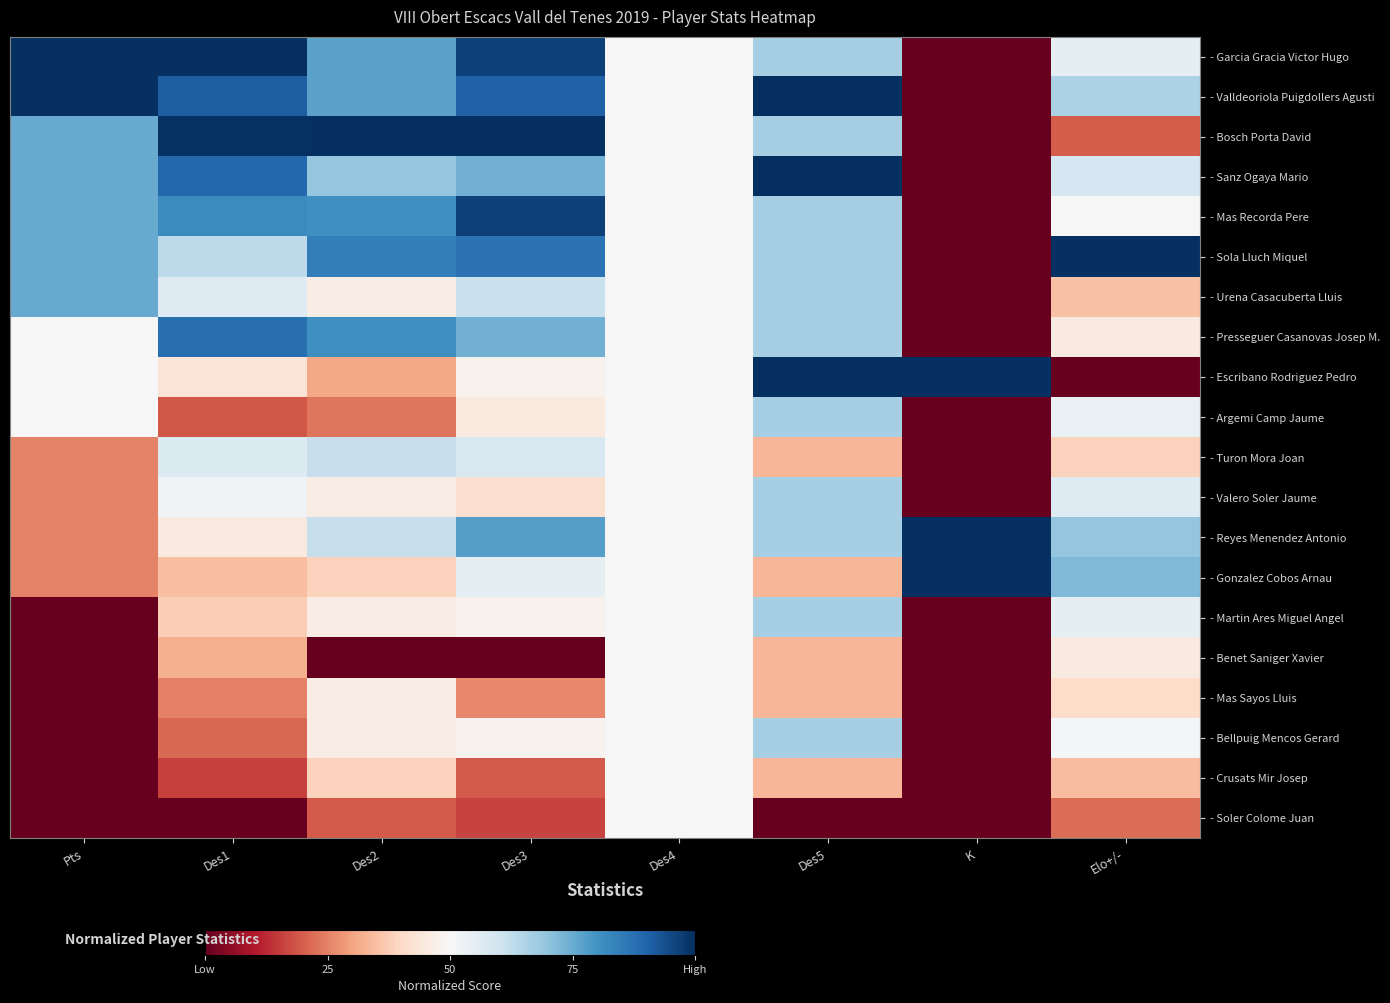

Reading left to right, transcribe all the data shown in this chart.

- Garcia Gracia Victor Hugo: Pts=1.0	Des1=1.0	Des2=0.8	Des3=1.0	Des4=0.5	Des5=0.7	K=0.0	Elo+/-=0.5
- Valldeoriola Puigdollers Agusti: Pts=1.0	Des1=0.9	Des2=0.8	Des3=0.9	Des4=0.5	Des5=1.0	K=0.0	Elo+/-=0.7
- Bosch Porta David: Pts=0.8	Des1=1.0	Des2=1.0	Des3=1.0	Des4=0.5	Des5=0.7	K=0.0	Elo+/-=0.2
- Sanz Ogaya Mario: Pts=0.8	Des1=0.9	Des2=0.7	Des3=0.7	Des4=0.5	Des5=1.0	K=0.0	Elo+/-=0.6
- Mas Recorda Pere: Pts=0.8	Des1=0.8	Des2=0.8	Des3=1.0	Des4=0.5	Des5=0.7	K=0.0	Elo+/-=0.5
- Sola Lluch Miquel: Pts=0.8	Des1=0.6	Des2=0.8	Des3=0.9	Des4=0.5	Des5=0.7	K=0.0	Elo+/-=1.0
- Urena Casacuberta Lluis: Pts=0.8	Des1=0.6	Des2=0.5	Des3=0.6	Des4=0.5	Des5=0.7	K=0.0	Elo+/-=0.4
- Presseguer Casanovas Josep M.: Pts=0.5	Des1=0.9	Des2=0.8	Des3=0.7	Des4=0.5	Des5=0.7	K=0.0	Elo+/-=0.5
- Escribano Rodriguez Pedro: Pts=0.5	Des1=0.4	Des2=0.3	Des3=0.5	Des4=0.5	Des5=1.0	K=1.0	Elo+/-=0.0
- Argemi Camp Jaume: Pts=0.5	Des1=0.2	Des2=0.2	Des3=0.5	Des4=0.5	Des5=0.7	K=0.0	Elo+/-=0.5
- Turon Mora Joan: Pts=0.2	Des1=0.6	Des2=0.6	Des3=0.6	Des4=0.5	Des5=0.3	K=0.0	Elo+/-=0.4
- Valero Soler Jaume: Pts=0.2	Des1=0.5	Des2=0.5	Des3=0.4	Des4=0.5	Des5=0.7	K=0.0	Elo+/-=0.6
- Reyes Menendez Antonio: Pts=0.2	Des1=0.5	Des2=0.6	Des3=0.8	Des4=0.5	Des5=0.7	K=1.0	Elo+/-=0.7
- Gonzalez Cobos Arnau: Pts=0.2	Des1=0.4	Des2=0.4	Des3=0.5	Des4=0.5	Des5=0.3	K=1.0	Elo+/-=0.7
- Martin Ares Miguel Angel: Pts=0.0	Des1=0.4	Des2=0.5	Des3=0.5	Des4=0.5	Des5=0.7	K=0.0	Elo+/-=0.5
- Benet Saniger Xavier: Pts=0.0	Des1=0.3	Des2=0.0	Des3=0.0	Des4=0.5	Des5=0.3	K=0.0	Elo+/-=0.5
- Mas Sayos Lluis: Pts=0.0	Des1=0.2	Des2=0.5	Des3=0.3	Des4=0.5	Des5=0.3	K=0.0	Elo+/-=0.4
- Bellpuig Mencos Gerard: Pts=0.0	Des1=0.2	Des2=0.5	Des3=0.5	Des4=0.5	Des5=0.7	K=0.0	Elo+/-=0.5
- Crusats Mir Josep: Pts=0.0	Des1=0.2	Des2=0.4	Des3=0.2	Des4=0.5	Des5=0.3	K=0.0	Elo+/-=0.3
- Soler Colome Juan: Pts=0.0	Des1=0.0	Des2=0.2	Des3=0.2	Des4=0.5	Des5=0.0	K=0.0	Elo+/-=0.2